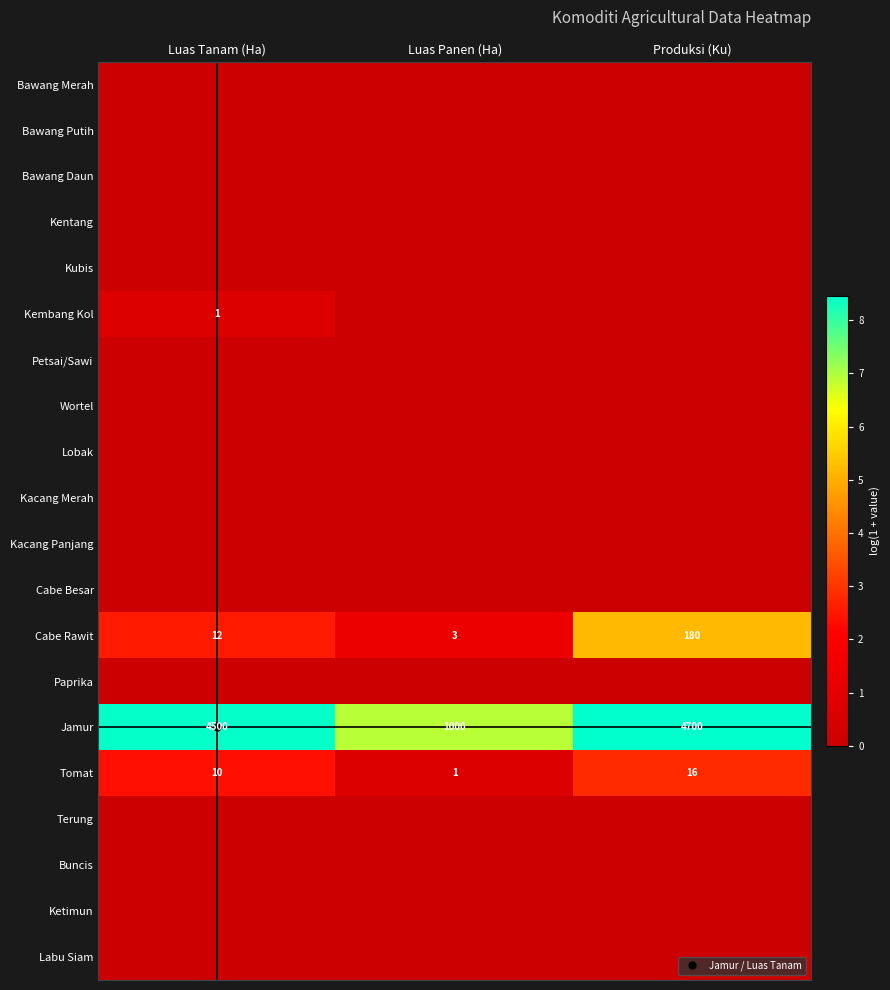

Which label corresponds to the largest value in the chart?

Produksi (Ku)